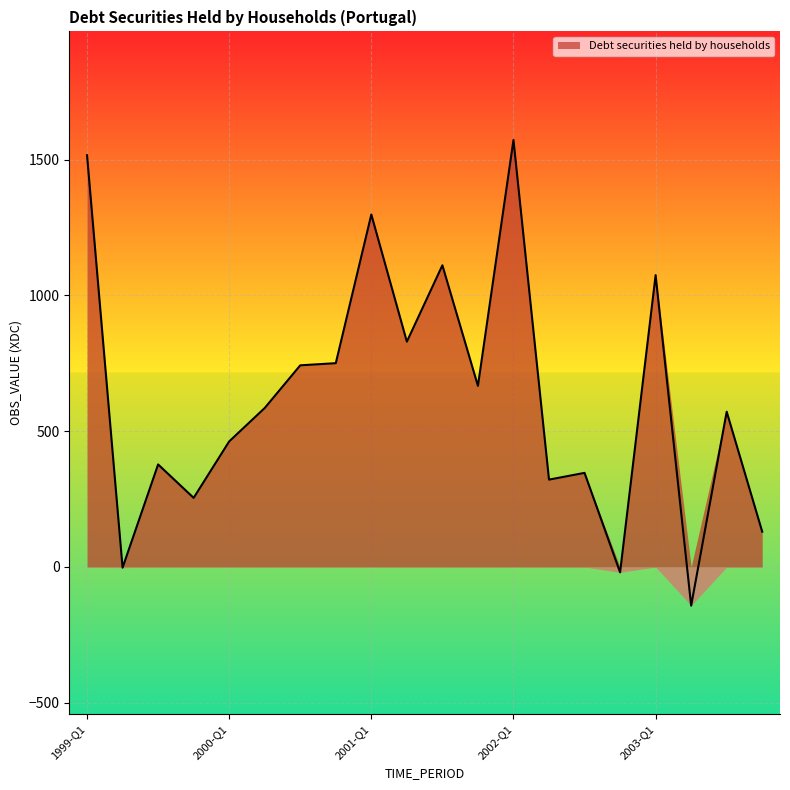

What value does the data have at 1999-Q4?

254.5